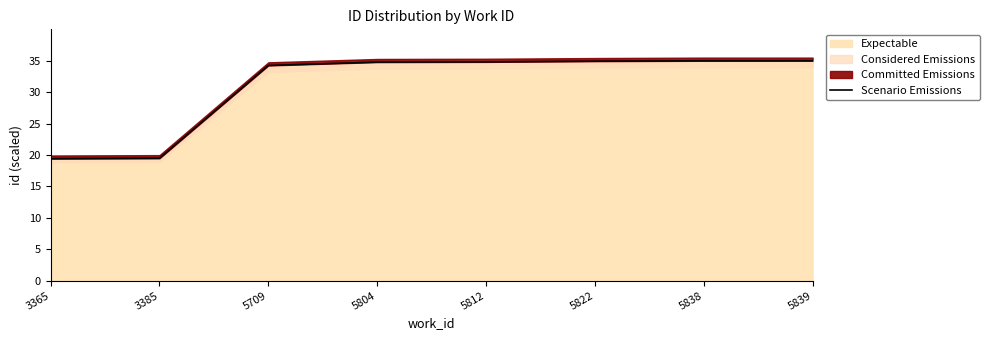

What is the greatest value displayed?

35.0